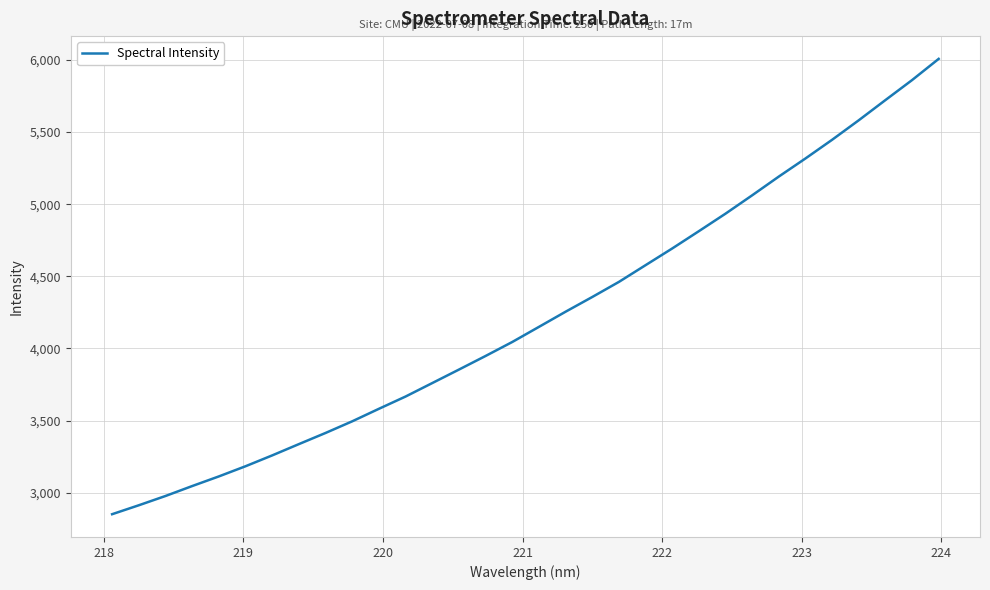

What is the sum of all values?

134882.6